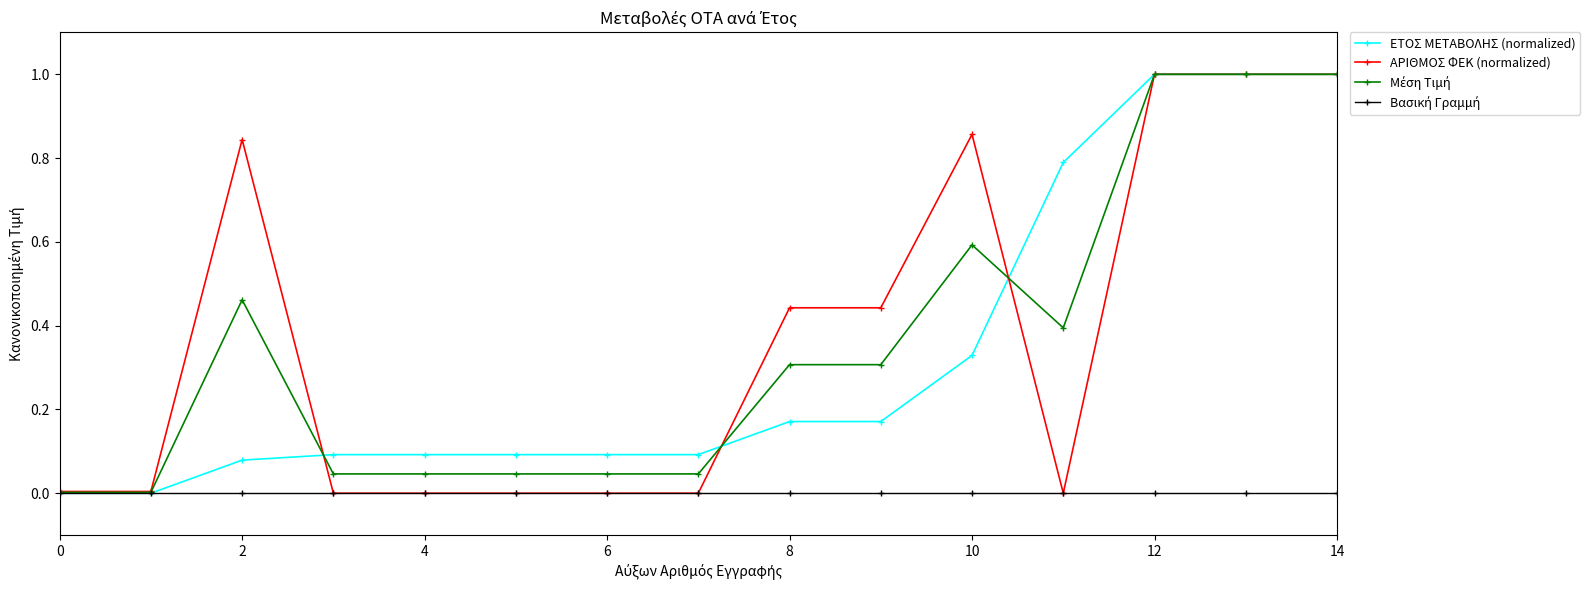

Rank the series by their maximum value, from highest to lowest.

ΕΤΟΣ ΜΕΤΑΒΟΛΗΣ (normalized), ΑΡΙΘΜΟΣ ΦΕΚ (normalized), Μέση Τιμή, Βασική Γραμμή